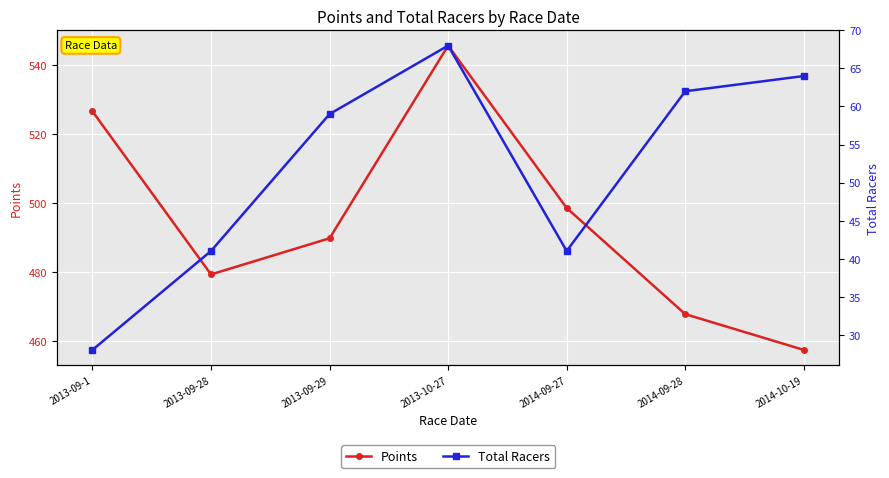

Rank the categories by Total Racers value from highest to lowest.

2013-10-27, 2014-10-19, 2014-09-28, 2013-09-29, 2013-09-28, 2014-09-27, 2013-09-1